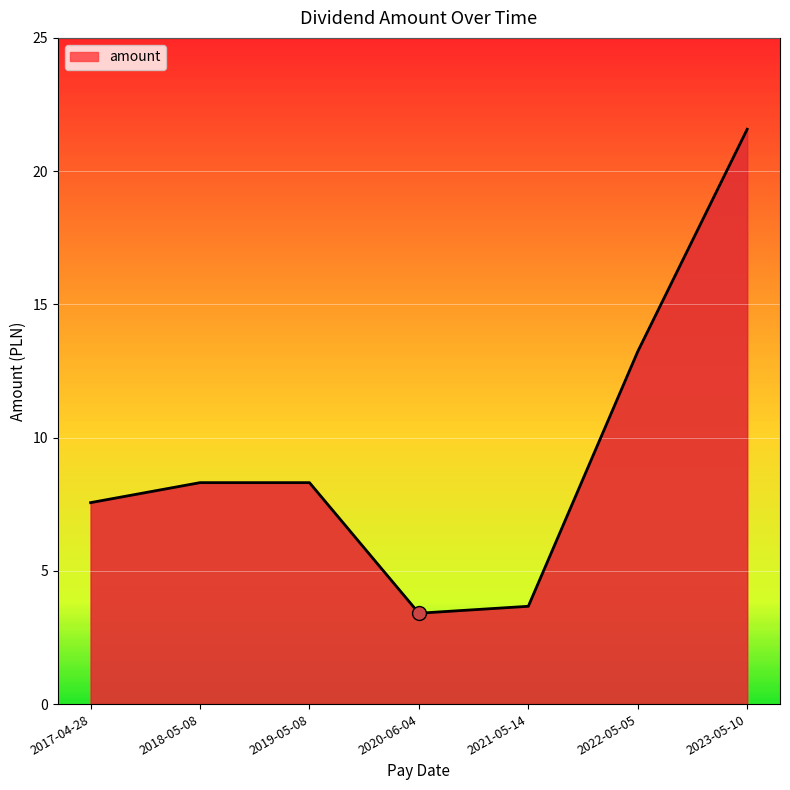

Does the chart display data point markers on the line(s)?

No